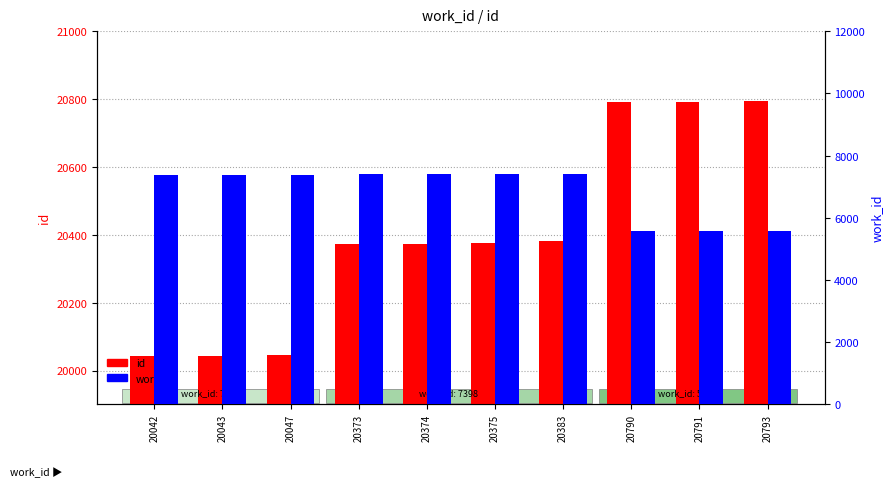

At 20790, list the series in order from largest to smallest.

id, work_id